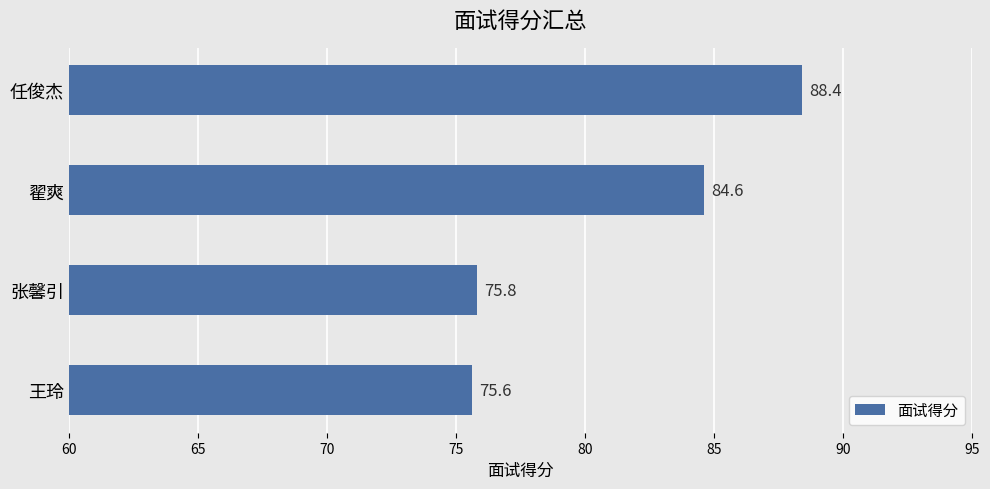

Which has a higher value, 翟爽 or 张馨引?

翟爽